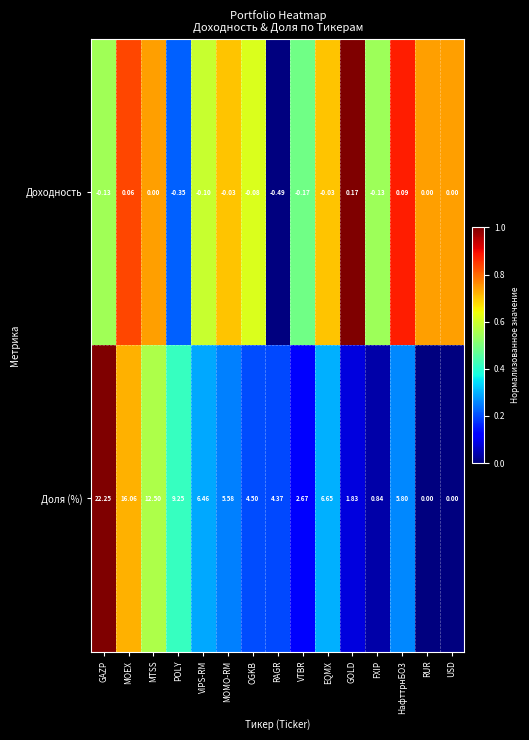

Which series has the largest total across all categories?

Доля (%)